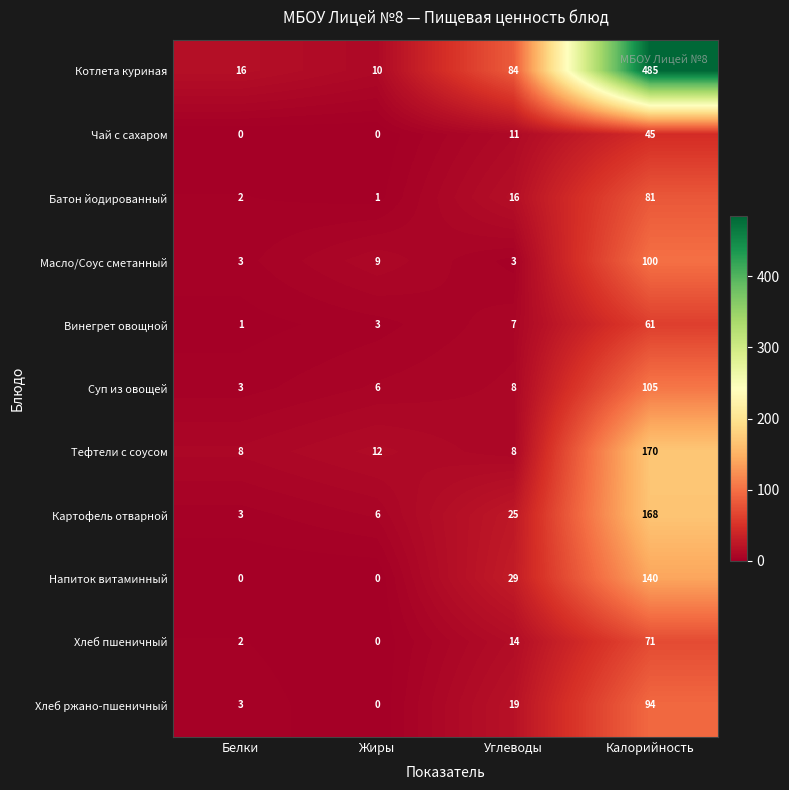

Count the Чай с сахаром values in the range 0 to 45.

4